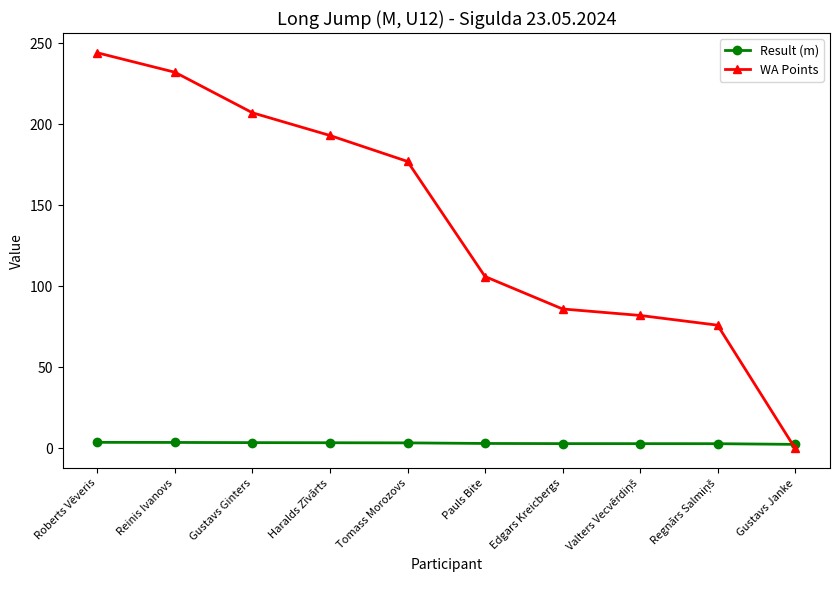

At which category is the sum across all series the highest?

Roberts Vēveris